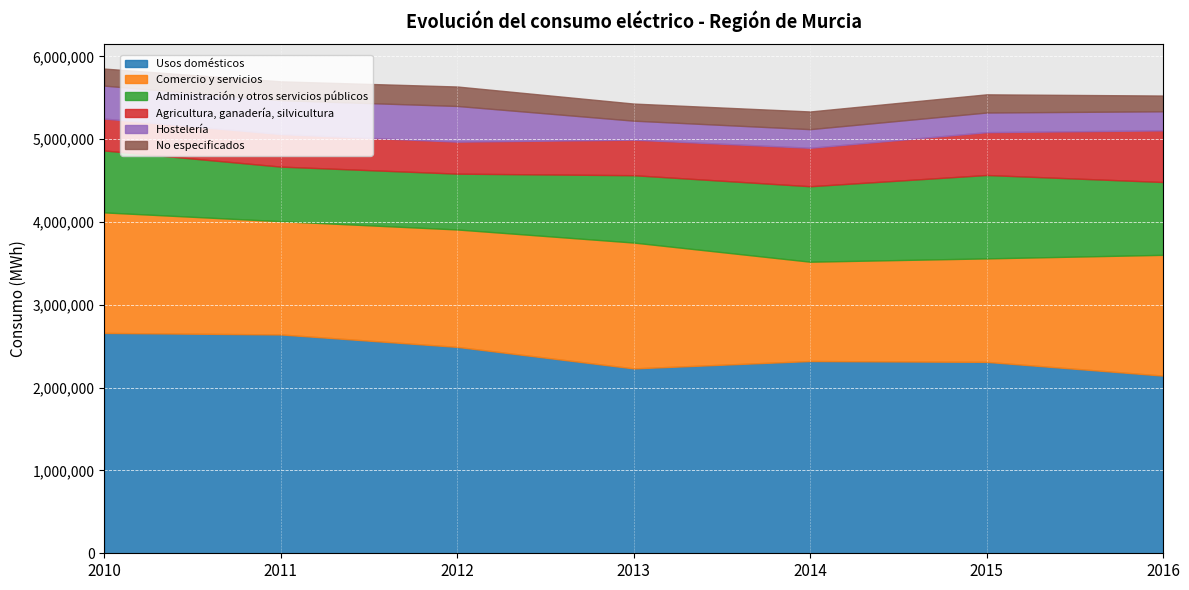

Rank the categories by No especificados value from highest to lowest.

2012, 2011, 2015, 2014, 2013, 2010, 2016